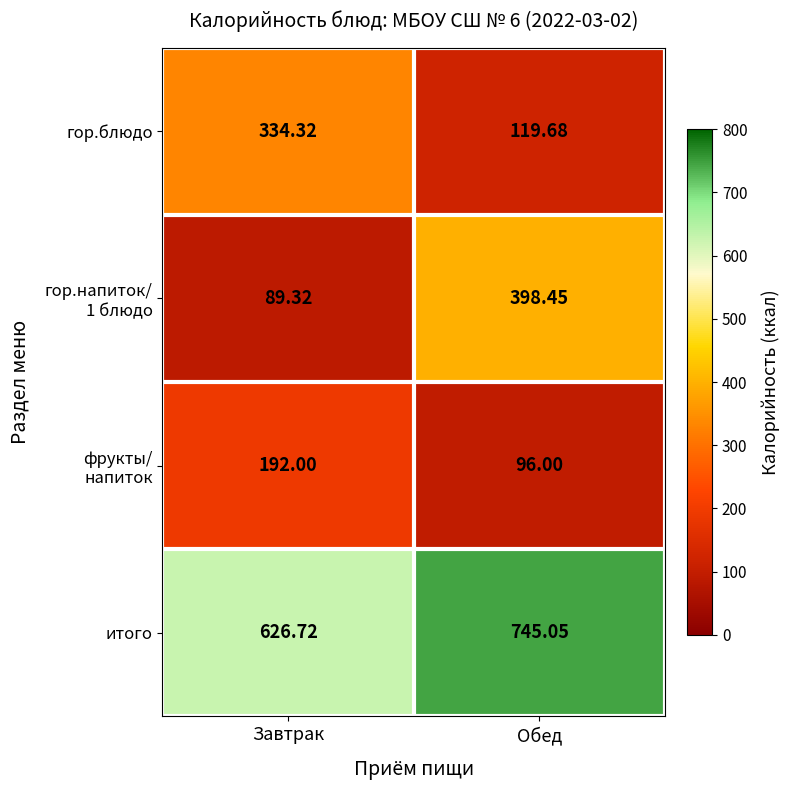

At how many categories does at least one series exceed 243?

2